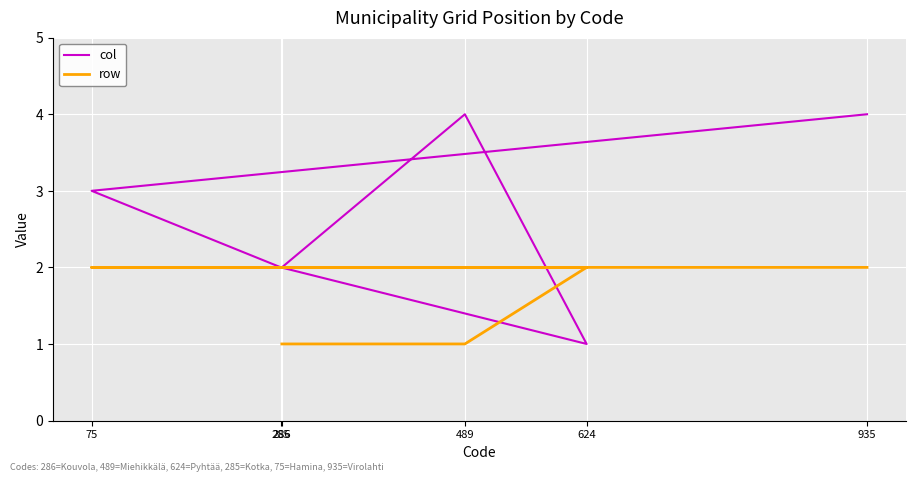

Is this an area chart (filled region under the line)?

No